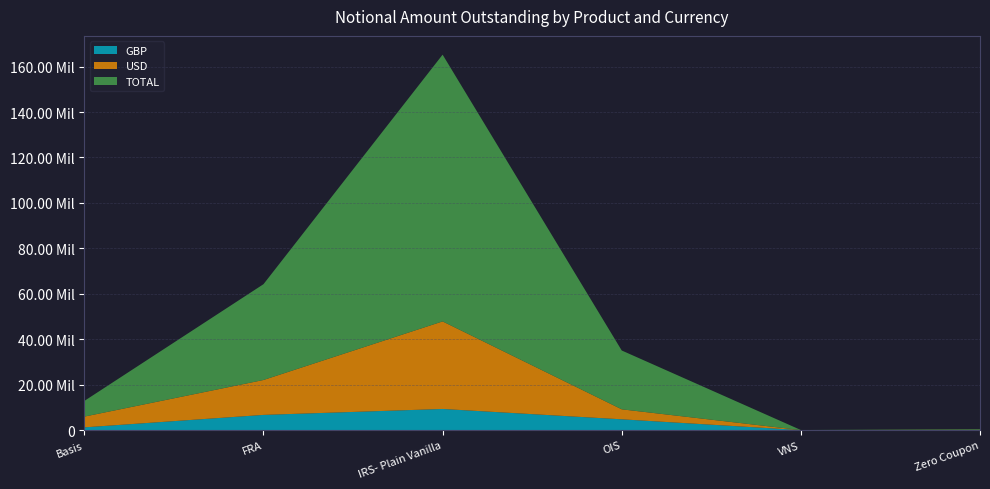

Reading left to right, list all the values displayed in this chart.

GBP: 1199084	6682141	9291631	4739264	1847	48598
USD: 4735098	15366428	38538084	4401550	8826	66039
TOTAL: 6899783	42166147	117414616	25890715	17722	278643